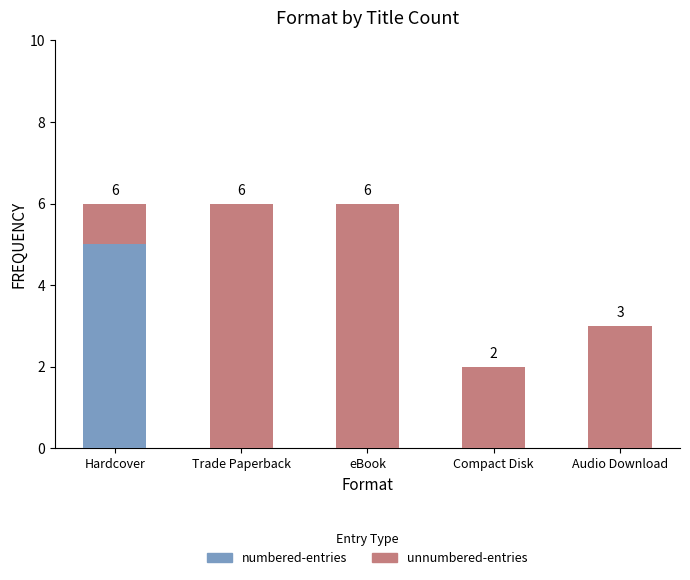

Reading left to right, transcribe the values for numbered-entries.

Hardcover=5	Trade Paperback=0	eBook=0	Compact Disk=0	Audio Download=0